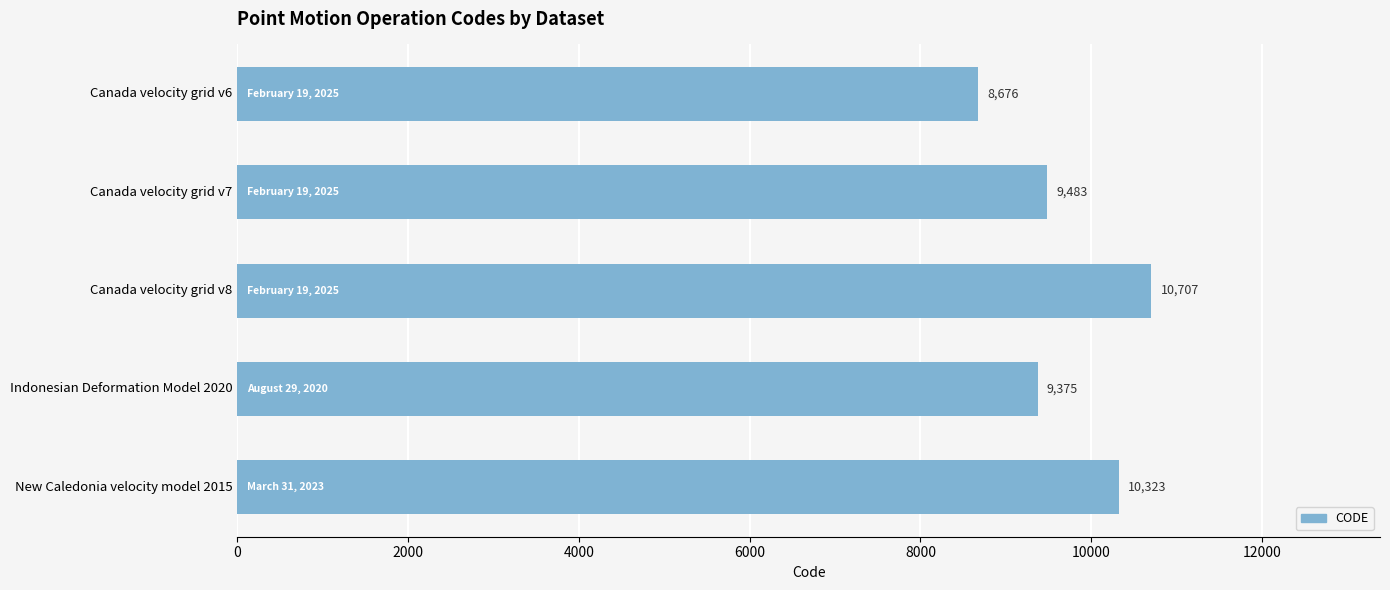

Where is the data nearest to the value 9691?

Canada velocity grid v7